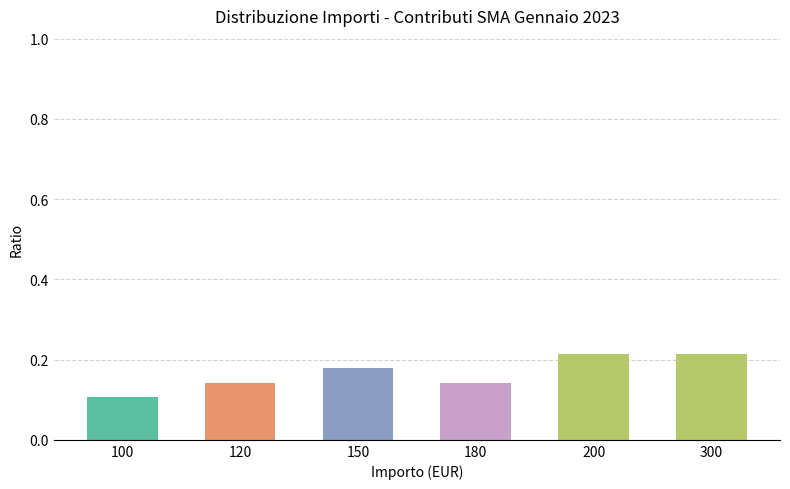

Which label corresponds to the smallest value in the chart?

100